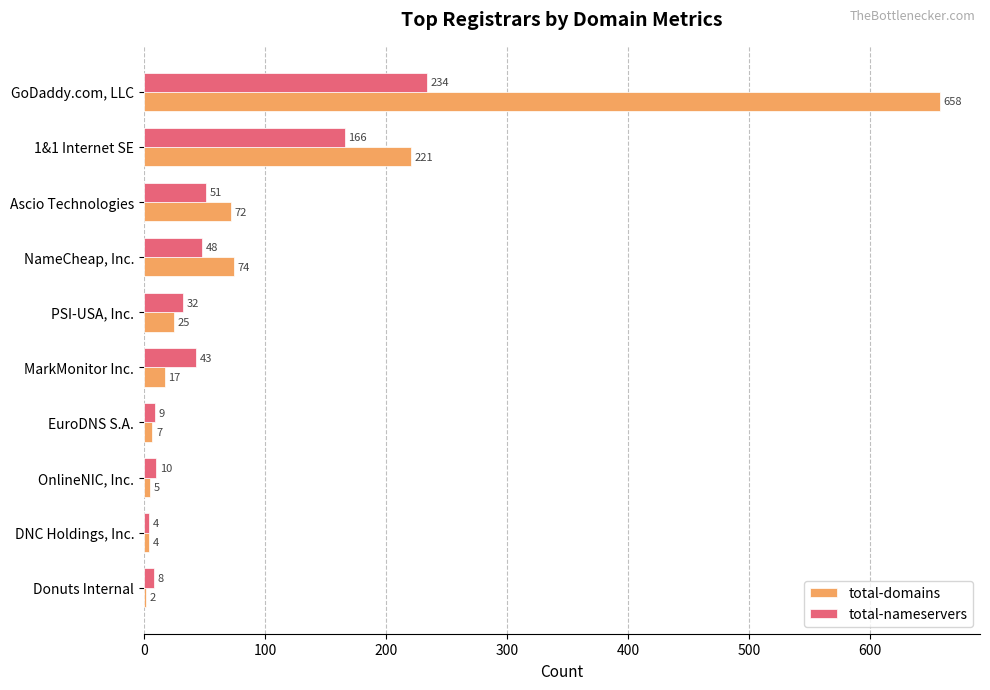

Which category has the highest value in the total-domains series?

GoDaddy.com, LLC